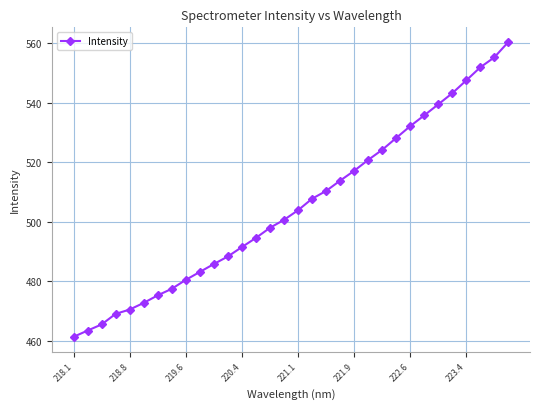

What is the difference between the maximum and minimum values?

99.0